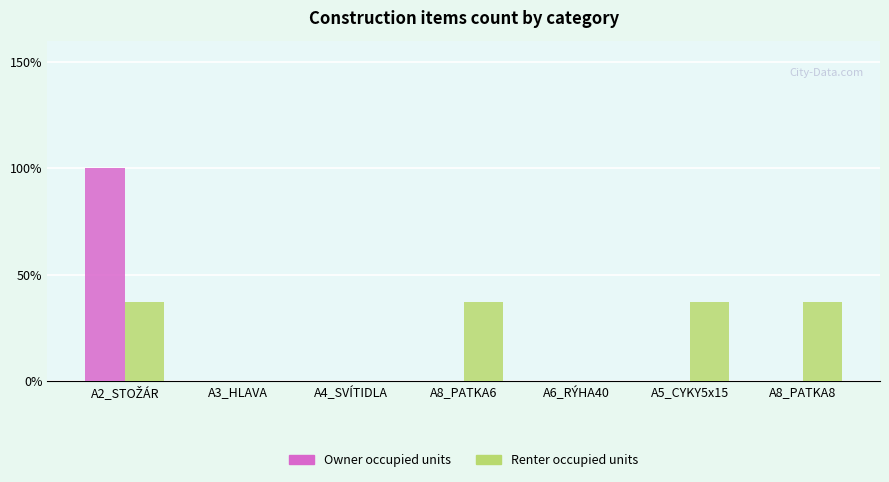

Does the chart contain stacked bars?

No